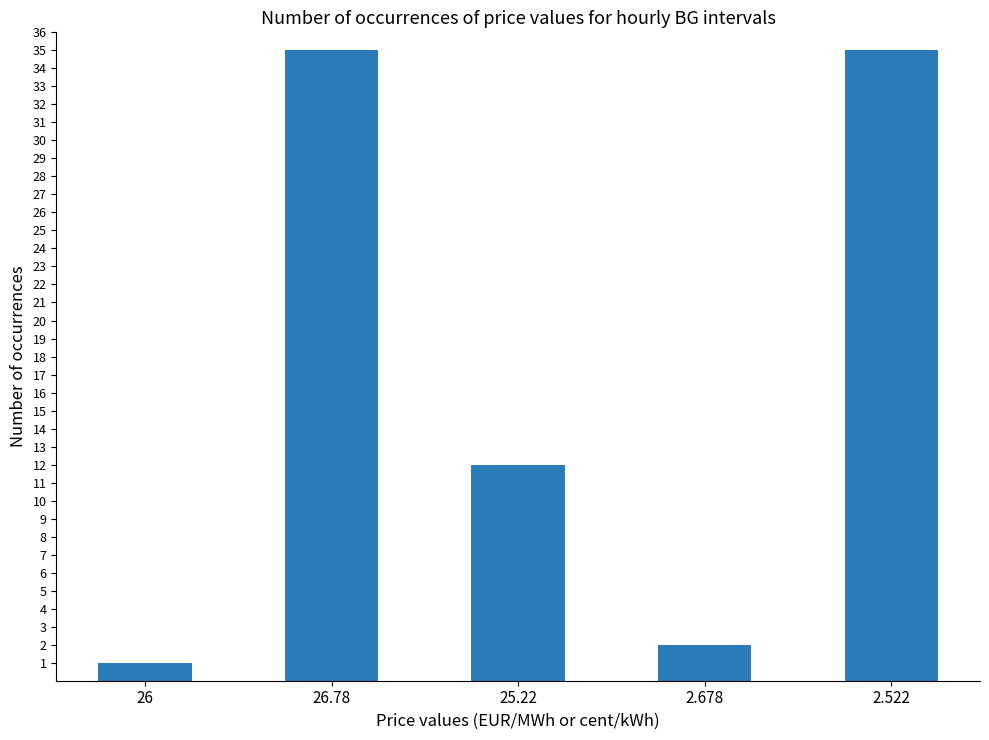

What is the value of the 2nd bar from the left?

35